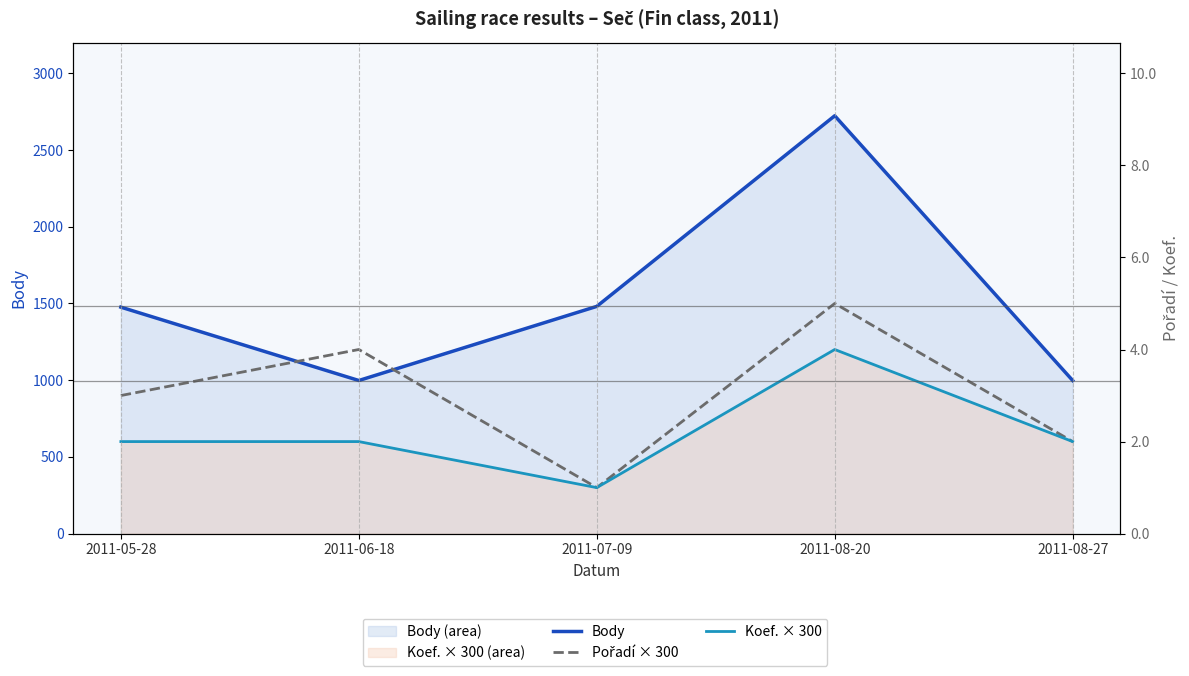

At which category is the sum across all series the highest?

2011-08-20